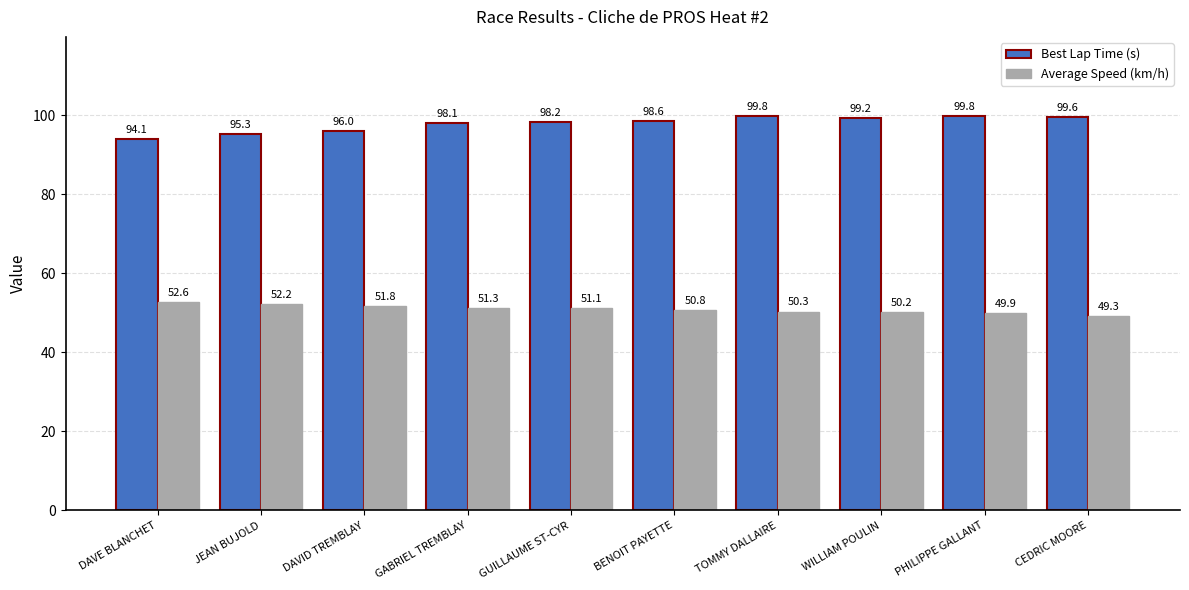

Reading left to right, what are all the values shown in this chart?

Best Lap Time (s): DAVE BLANCHET=94.1	JEAN BUJOLD=95.3	DAVID TREMBLAY=96.0	GABRIEL TREMBLAY=98.1	GUILLAUME ST-CYR=98.2	BENOIT PAYETTE=98.6	TOMMY DALLAIRE=99.8	WILLIAM POULIN=99.2	PHILIPPE GALLANT=99.8	CEDRIC MOORE=99.6
Average Speed (km/h): DAVE BLANCHET=52.6	JEAN BUJOLD=52.2	DAVID TREMBLAY=51.8	GABRIEL TREMBLAY=51.3	GUILLAUME ST-CYR=51.1	BENOIT PAYETTE=50.8	TOMMY DALLAIRE=50.3	WILLIAM POULIN=50.2	PHILIPPE GALLANT=49.9	CEDRIC MOORE=49.3